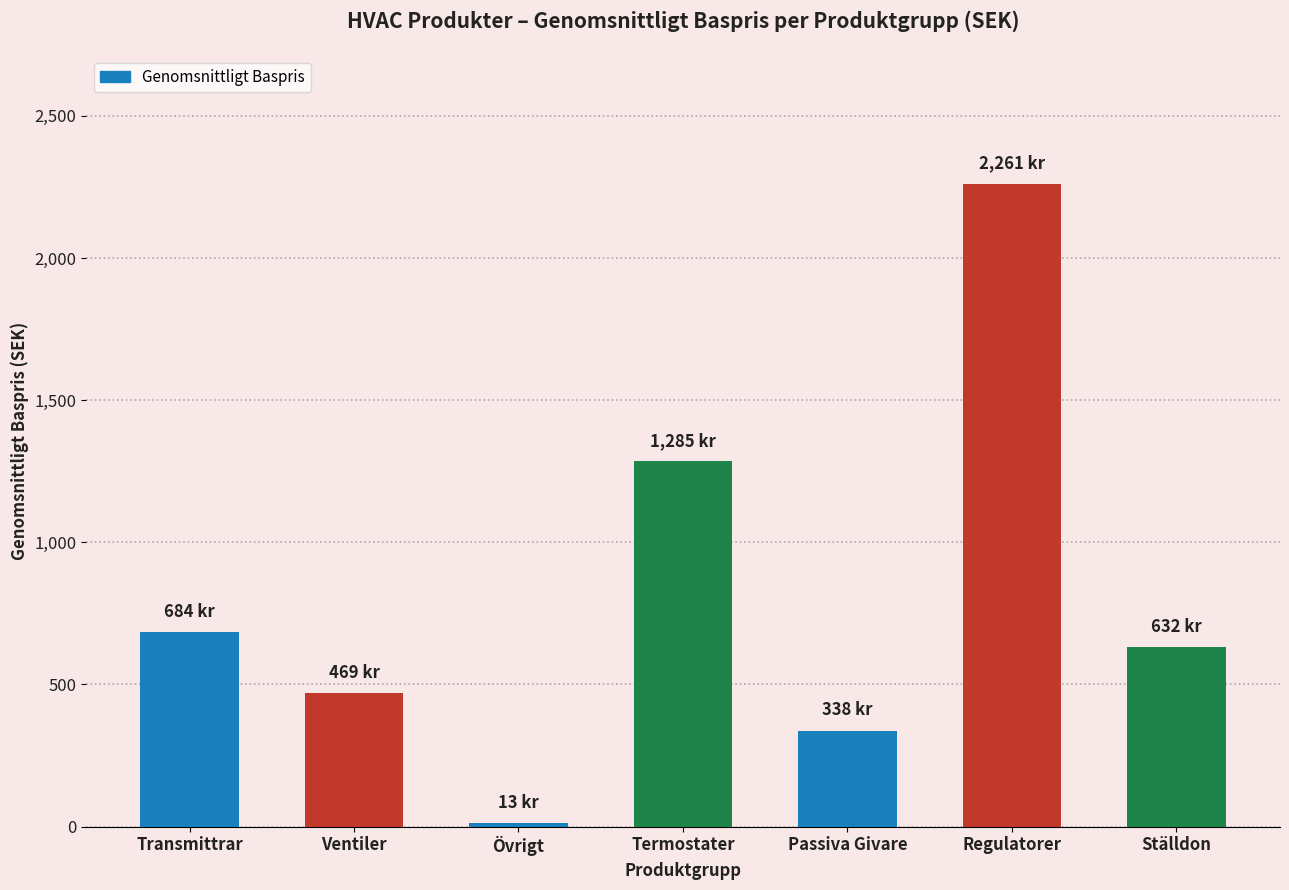

What is the difference between the values at Passiva Givare and Regulatorer?

1923